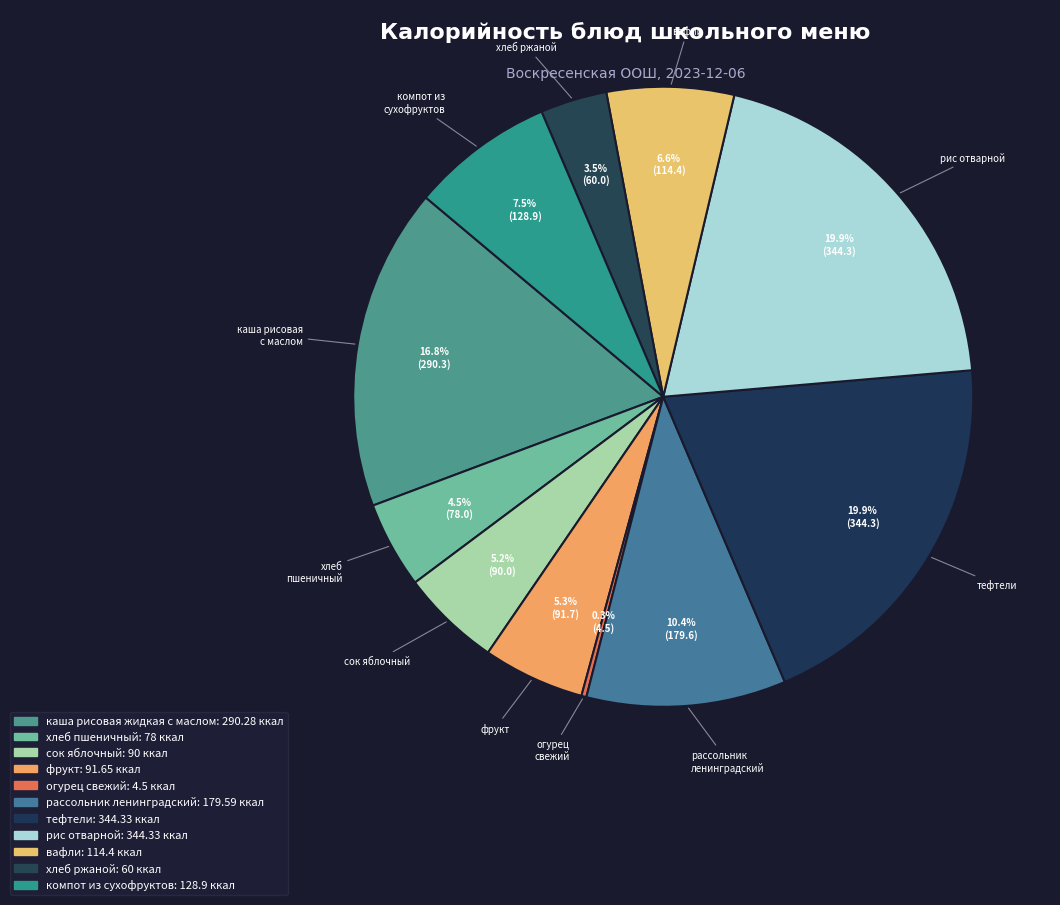

To the nearest percent, what is the difference between the вафли and тефтели slice percentages?

13%